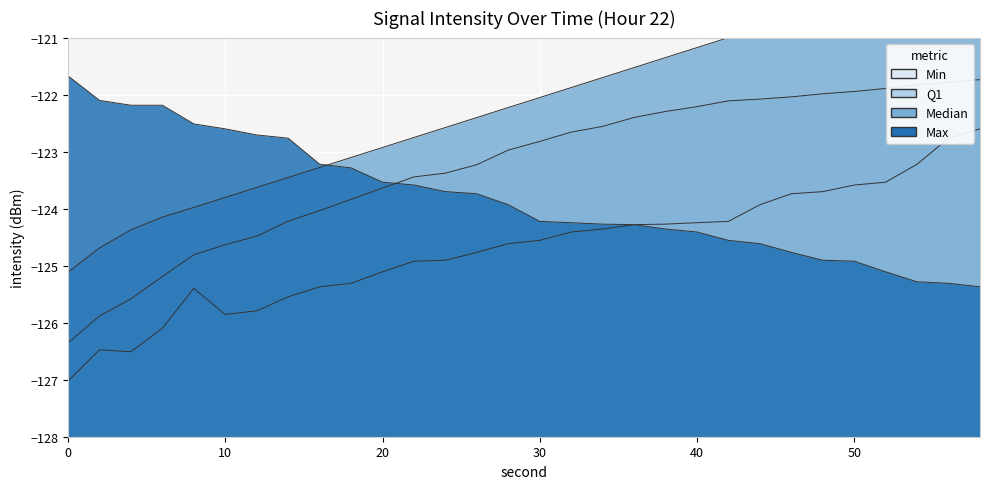

How many values in the Q1 series exceed -122?

6